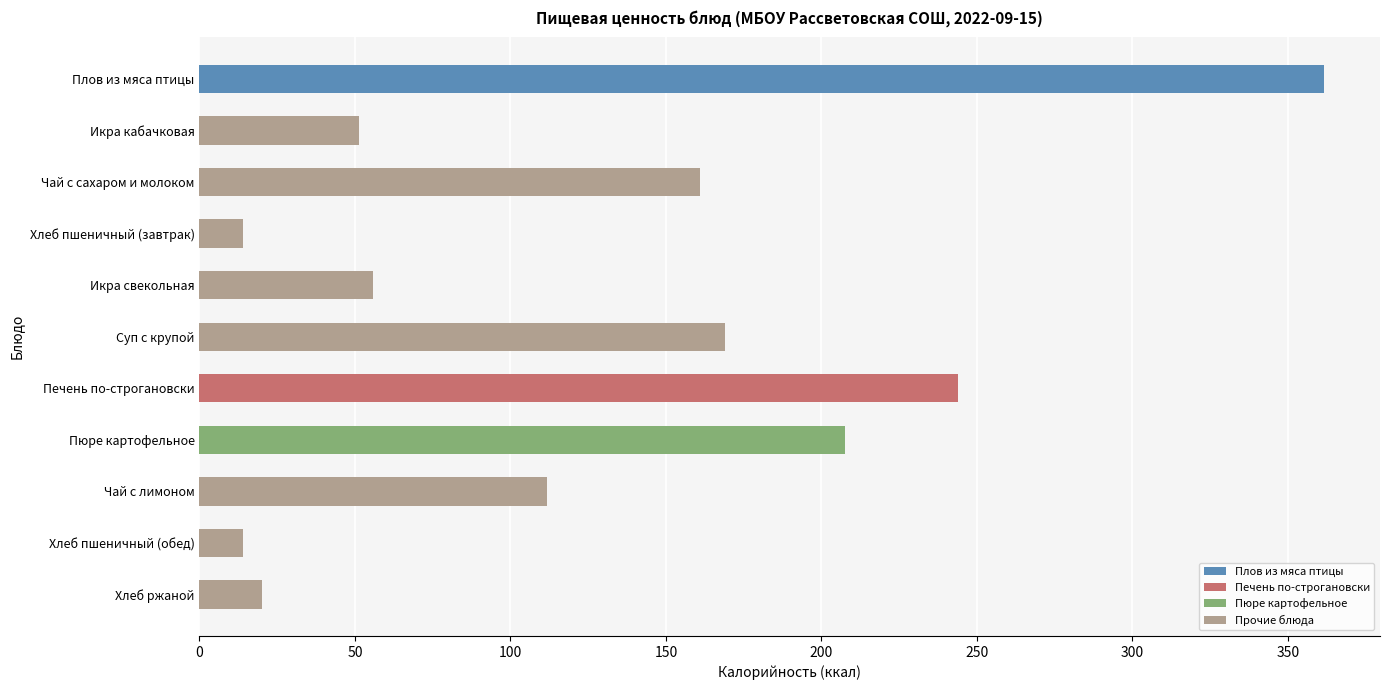

What is the label of the 3rd bar from the top?

Чай с сахаром и молоком